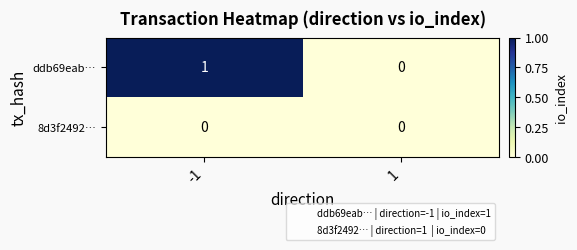

Rank the series by their maximum value, from highest to lowest.

ddb69eab…, 8d3f2492…